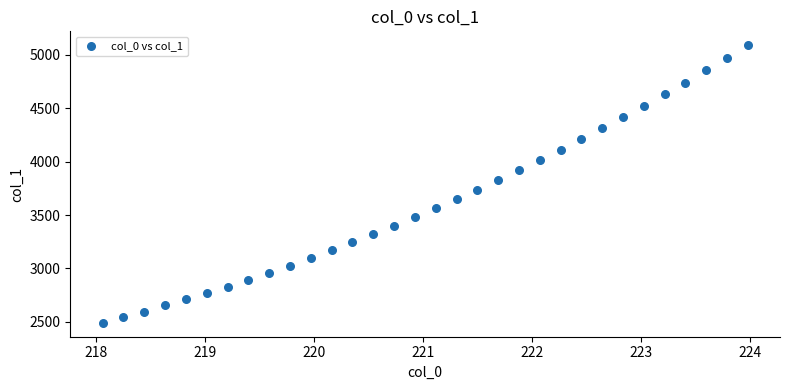

What is the range of Y values (max minus min)?

2597.4